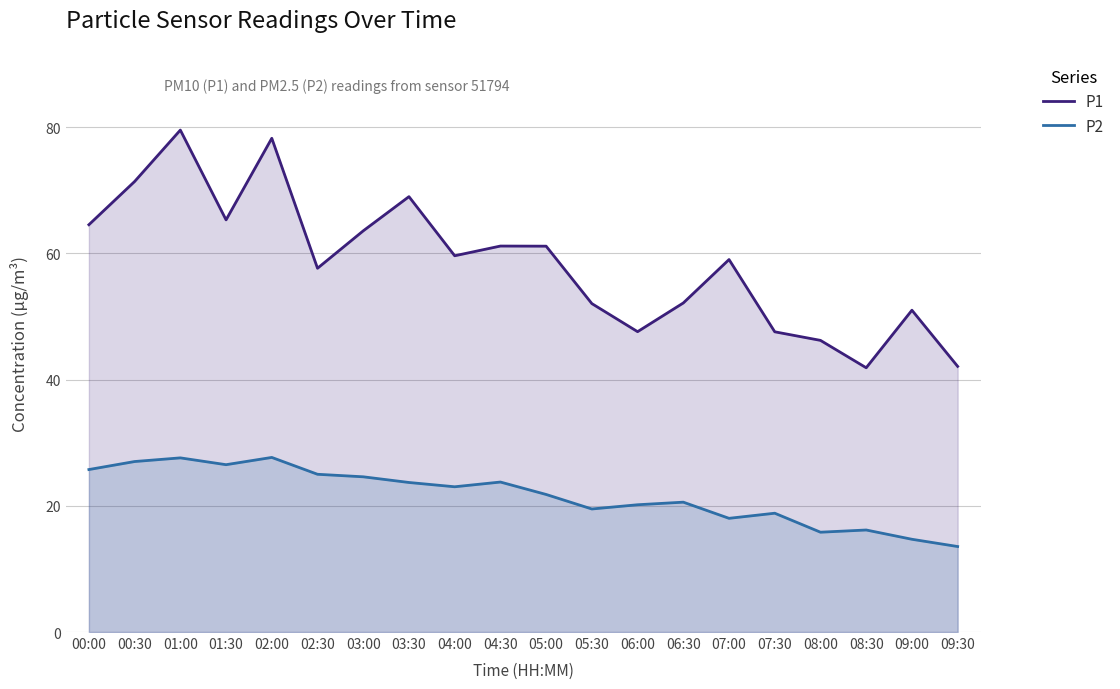

Reading left to right, transcribe all the data shown in this chart.

P1: 00:00=64.5	00:30=71.4	01:00=79.5	01:30=65.3	02:00=78.2	02:30=57.6	03:00=63.6	03:30=69.0	04:00=59.6	04:30=61.2	05:00=61.1	05:30=52.0	06:00=47.6	06:30=52.1	07:00=59.0	07:30=47.6	08:00=46.2	08:30=41.9	09:00=51.0	09:30=42.1
P2: 00:00=25.8	00:30=27.0	01:00=27.6	01:30=26.5	02:00=27.7	02:30=25.0	03:00=24.6	03:30=23.7	04:00=23.0	04:30=23.8	05:00=21.8	05:30=19.5	06:00=20.2	06:30=20.6	07:00=18.0	07:30=18.8	08:00=15.8	08:30=16.2	09:00=14.7	09:30=13.6